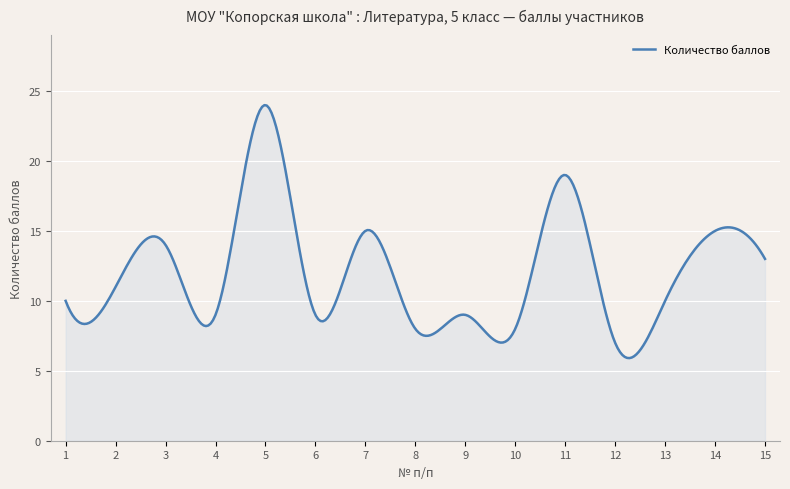

What is the difference between the maximum and minimum values?

18.1